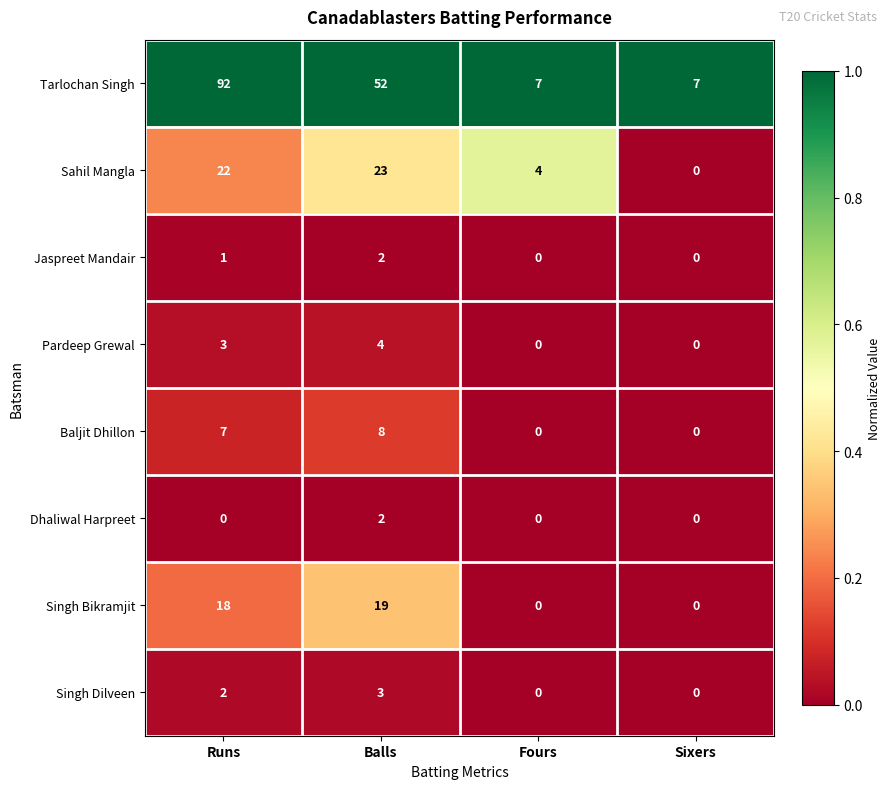

The value of Baljit Dhillon at Fours is 0. True or false?

True